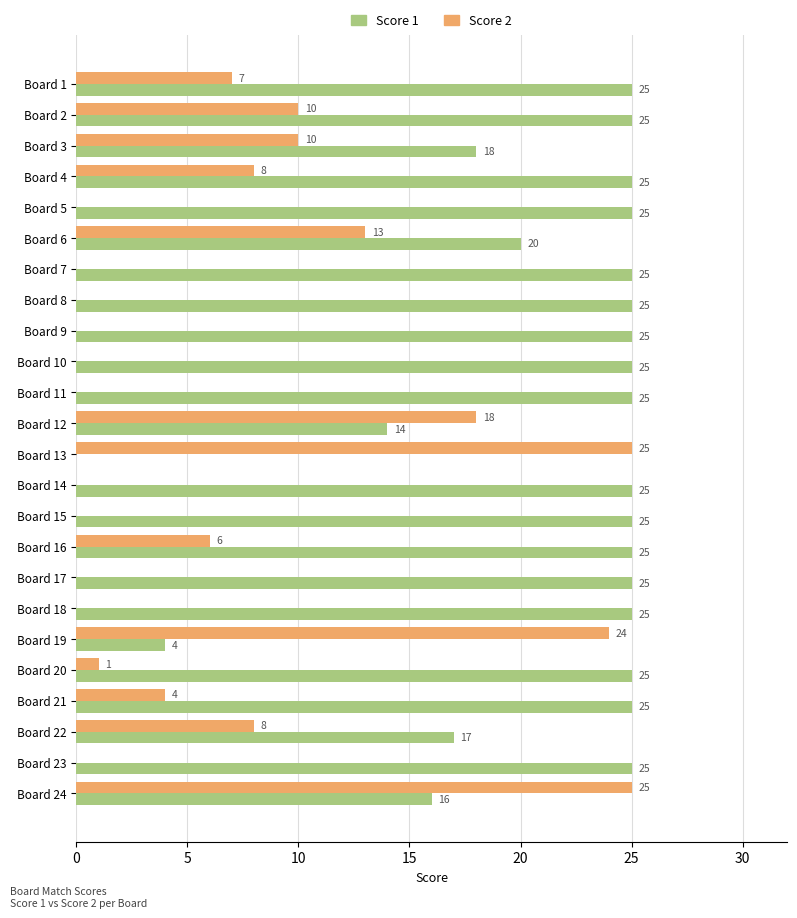

What are all the series names shown in the legend?

Score 1, Score 2